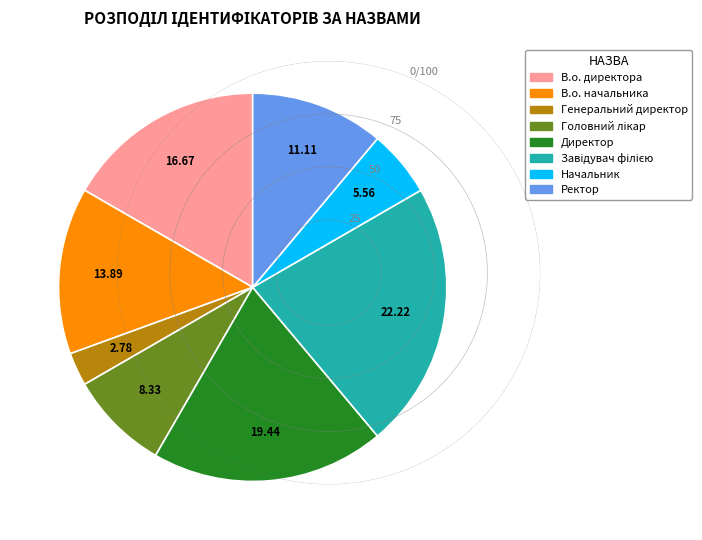

Which has a higher value, Директор or В.о. начальника?

Директор